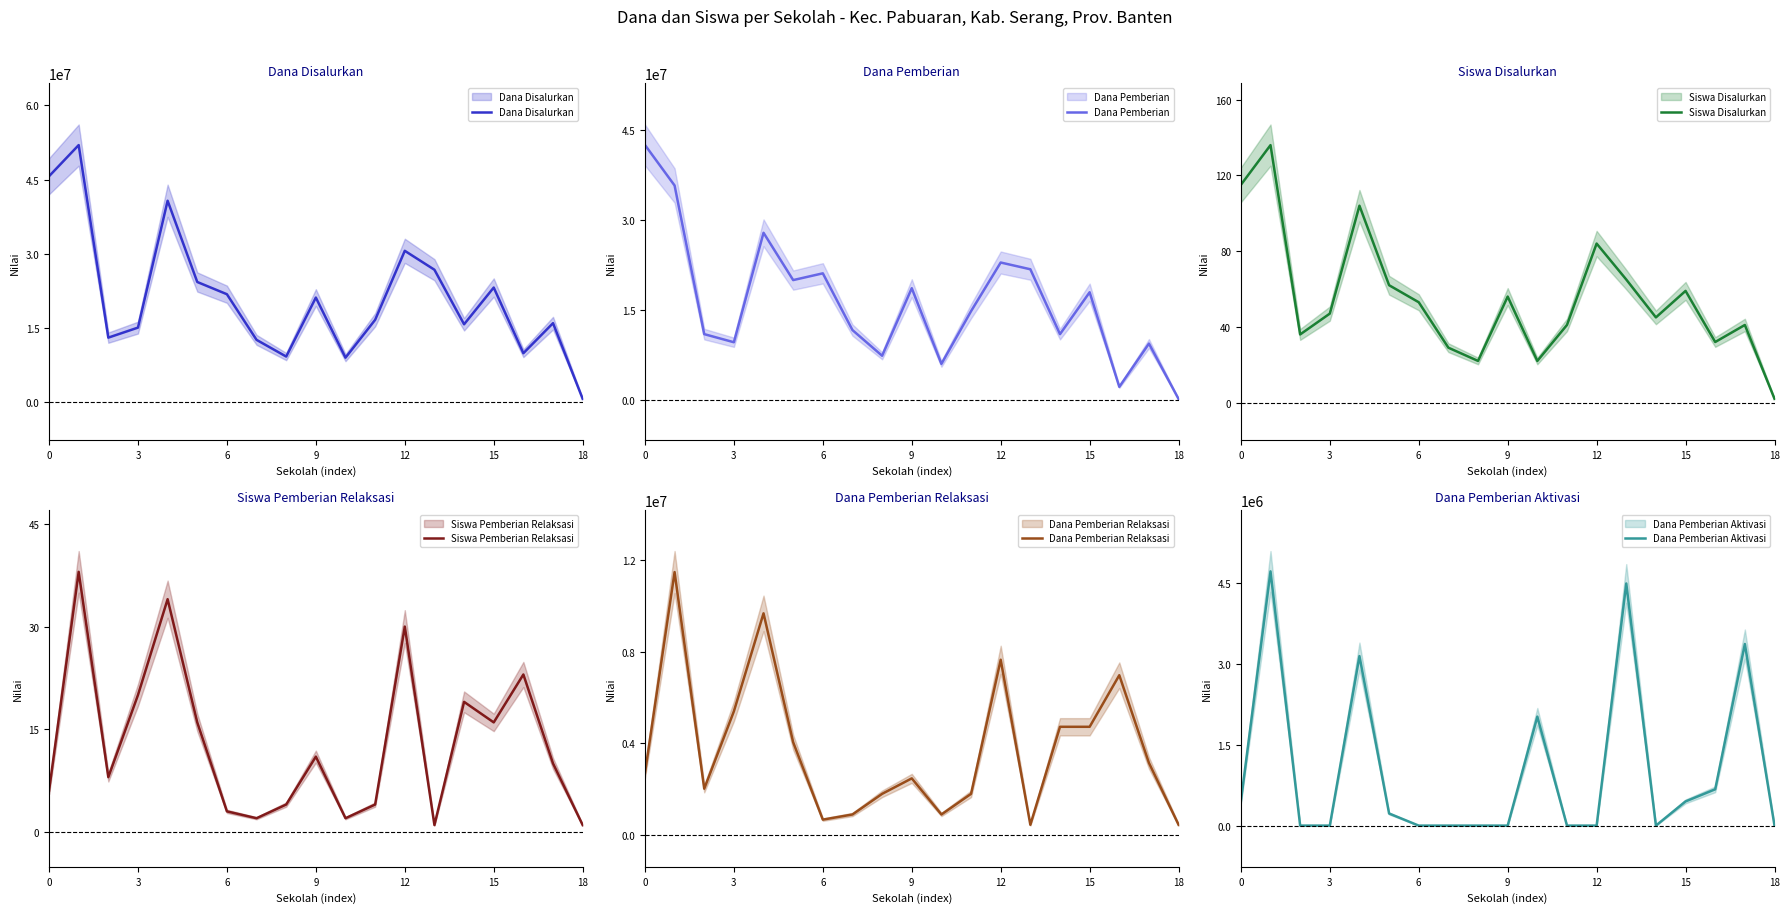

Read the Dana Pemberian Relaksasi value at 14, to the nearest 100.

4725000